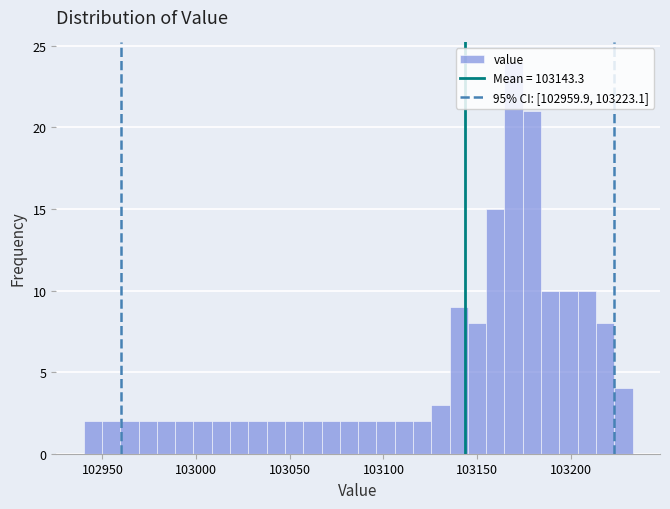

Around what value on the x-axis is the tallest bar? Give the approximate position of its centre, as read against the axis.

103170